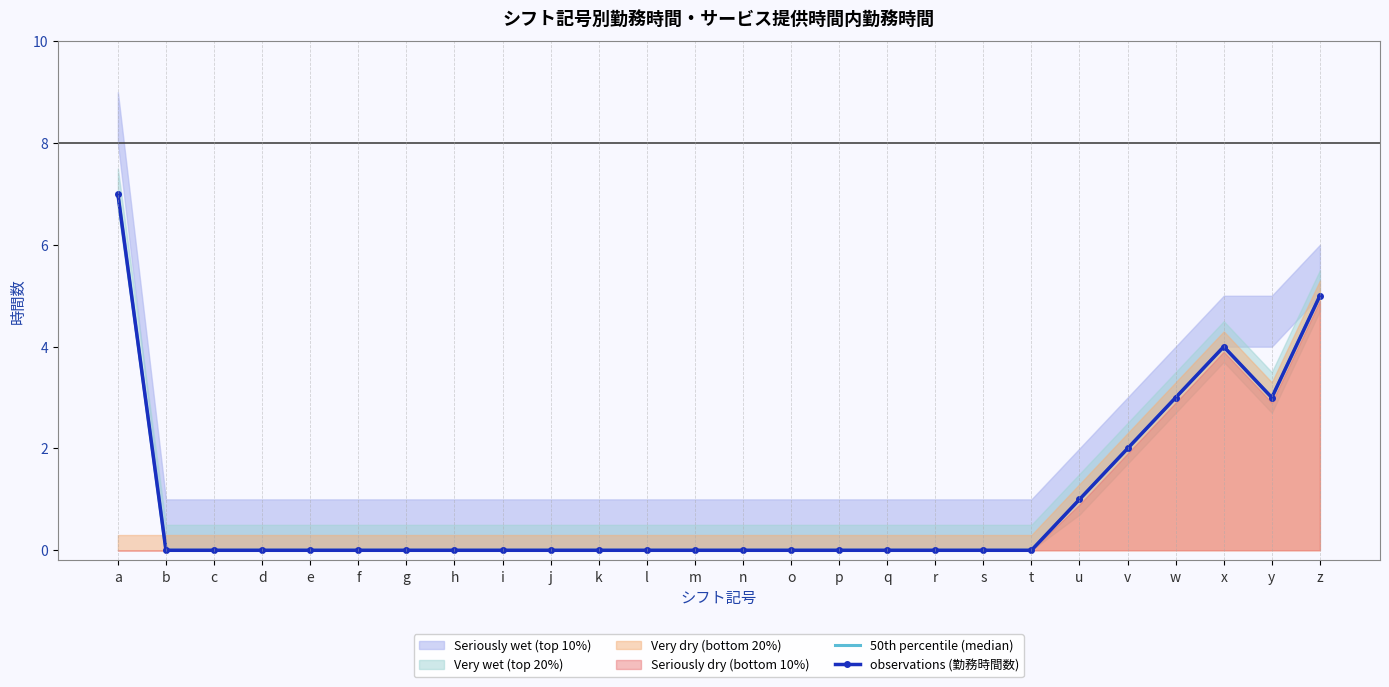

Count the number of categories in the chart.

26